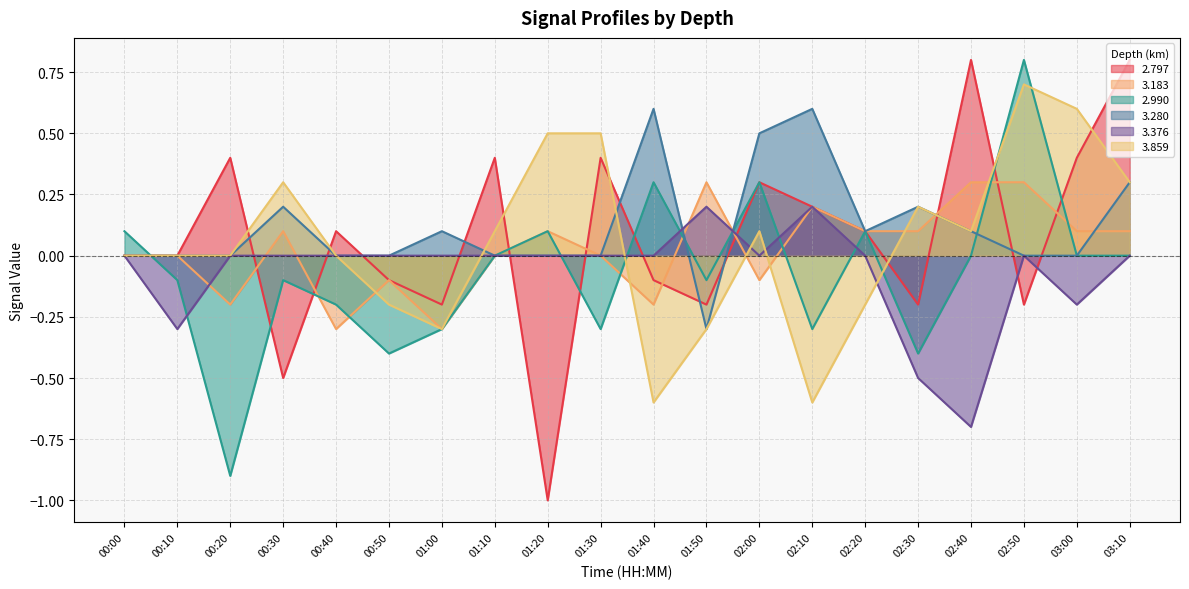

Count the number of data series in this chart.

6